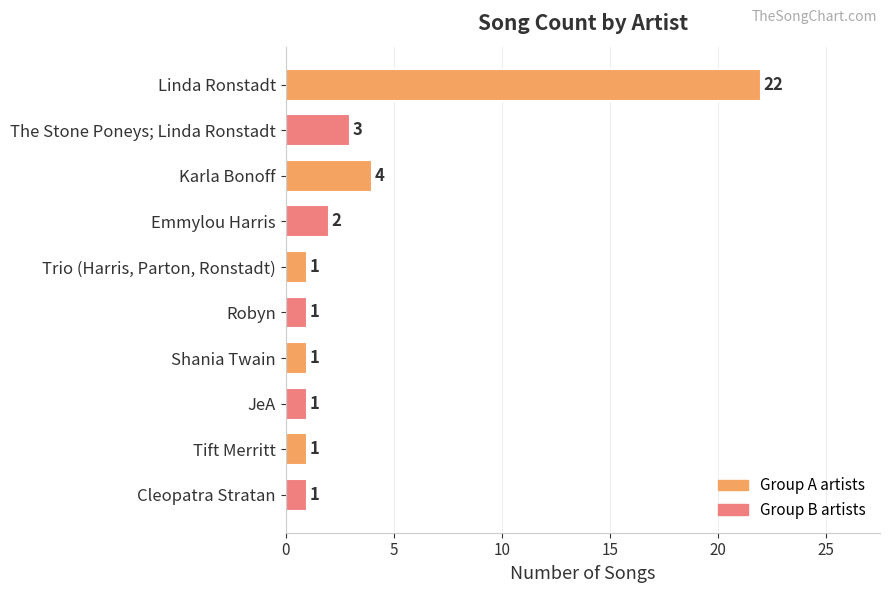

What is the difference between the second highest and minimum values?

3